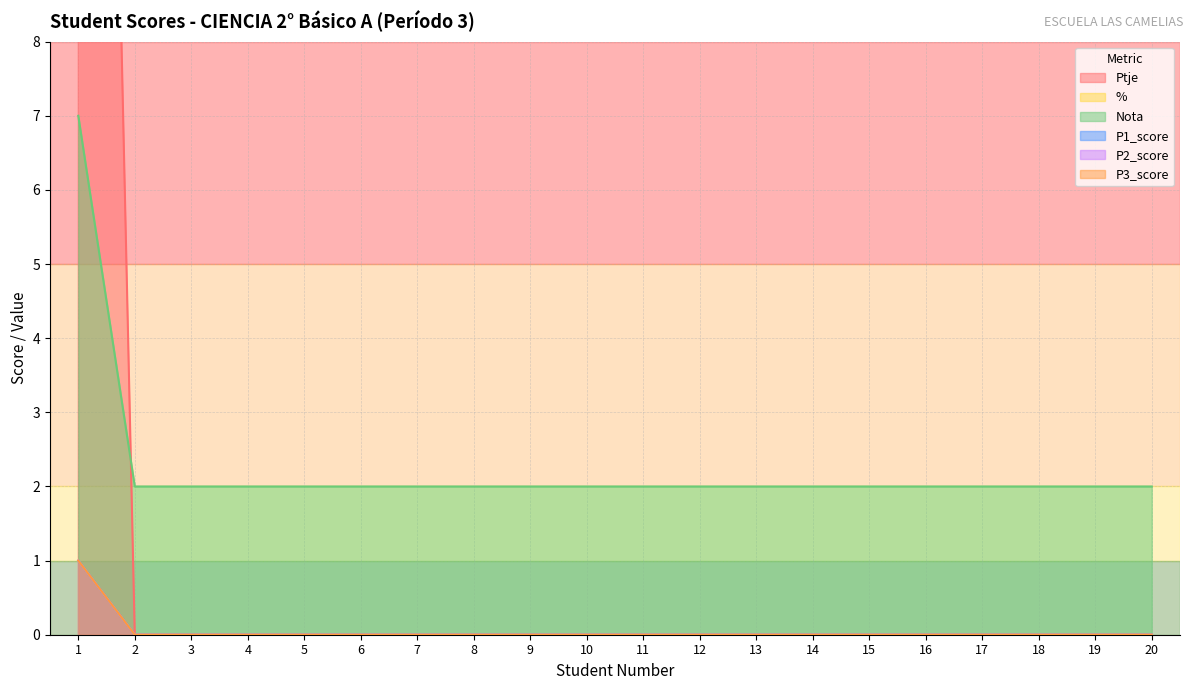

What is the greatest value displayed?

34.0